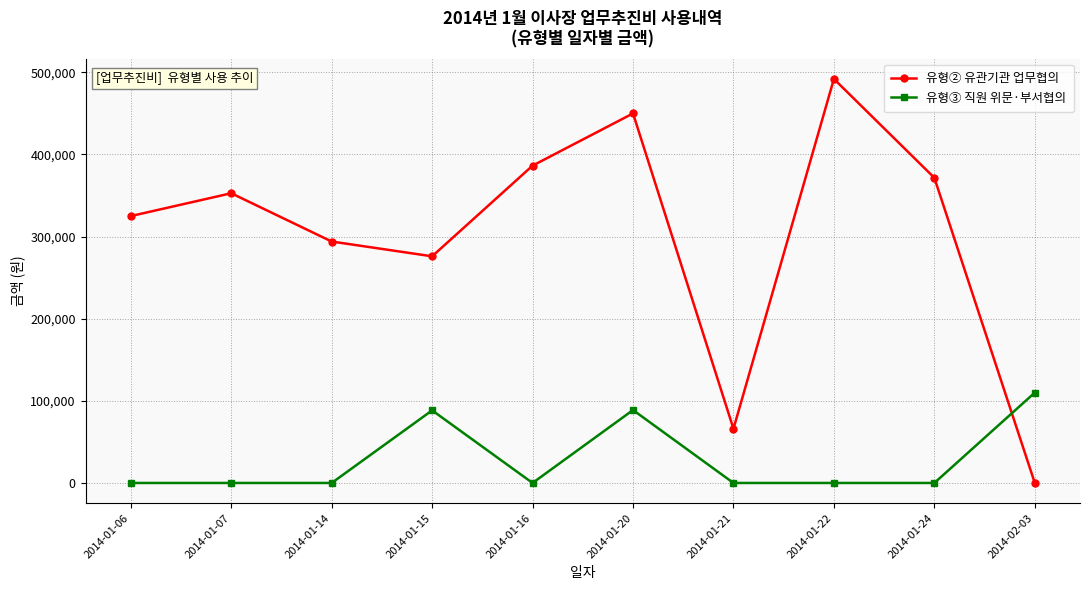

True or false: 유형③ 직원 위문·부서협의 has more than 0 interior local peaks.

True